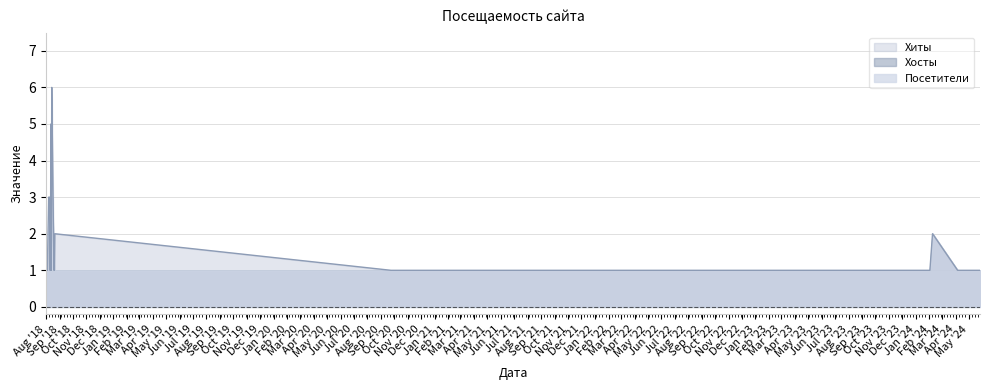

Reading left to right, transcribe all the data shown in this chart.

Хиты: 2018-08-01=1	2018-08-02=1	2018-08-04=1	2018-08-07=3	2018-08-09=3	2018-08-10=1	2018-08-11=1	2018-08-12=5	2018-08-13=1	2018-08-14=6	2018-08-15=5	2018-08-19=1	2018-08-20=1	2018-08-21=2	2020-09-24=1	2021-12-23=1	2022-01-07=1	2023-02-01=1	2023-03-25=1	2023-04-09=1	2023-05-05=1	2023-05-21=1	2023-05-27=1	2023-06-21=1	2023-06-25=1	2023-06-26=1	2023-06-27=1	2023-08-09=1	2023-08-16=1	2023-08-19=1	2023-08-23=1	2023-08-24=1	2023-08-27=1	2023-08-30=1	2023-10-23=1	2024-02-02=1	2024-02-08=2	2024-04-05=1	2024-05-03=1	2024-05-26=1
Хосты: 2018-08-01=1	2018-08-02=1	2018-08-04=1	2018-08-07=1	2018-08-09=3	2018-08-10=1	2018-08-11=1	2018-08-12=2	2018-08-13=1	2018-08-14=2	2018-08-15=3	2018-08-19=1	2018-08-20=1	2018-08-21=1	2020-09-24=1	2021-12-23=1	2022-01-07=1	2023-02-01=1	2023-03-25=1	2023-04-09=1	2023-05-05=1	2023-05-21=1	2023-05-27=1	2023-06-21=1	2023-06-25=1	2023-06-26=1	2023-06-27=1	2023-08-09=1	2023-08-16=1	2023-08-19=1	2023-08-23=1	2023-08-24=1	2023-08-27=1	2023-08-30=1	2023-10-23=1	2024-02-02=1	2024-02-08=2	2024-04-05=1	2024-05-03=1	2024-05-26=1
Посетители: 2018-08-01=1	2018-08-02=1	2018-08-04=1	2018-08-07=1	2018-08-09=3	2018-08-10=1	2018-08-11=1	2018-08-12=2	2018-08-13=1	2018-08-14=2	2018-08-15=3	2018-08-19=1	2018-08-20=1	2018-08-21=1	2020-09-24=1	2021-12-23=1	2022-01-07=1	2023-02-01=1	2023-03-25=1	2023-04-09=1	2023-05-05=1	2023-05-21=1	2023-05-27=1	2023-06-21=1	2023-06-25=1	2023-06-26=1	2023-06-27=1	2023-08-09=1	2023-08-16=1	2023-08-19=1	2023-08-23=1	2023-08-24=1	2023-08-27=1	2023-08-30=1	2023-10-23=1	2024-02-02=1	2024-02-08=2	2024-04-05=1	2024-05-03=1	2024-05-26=1